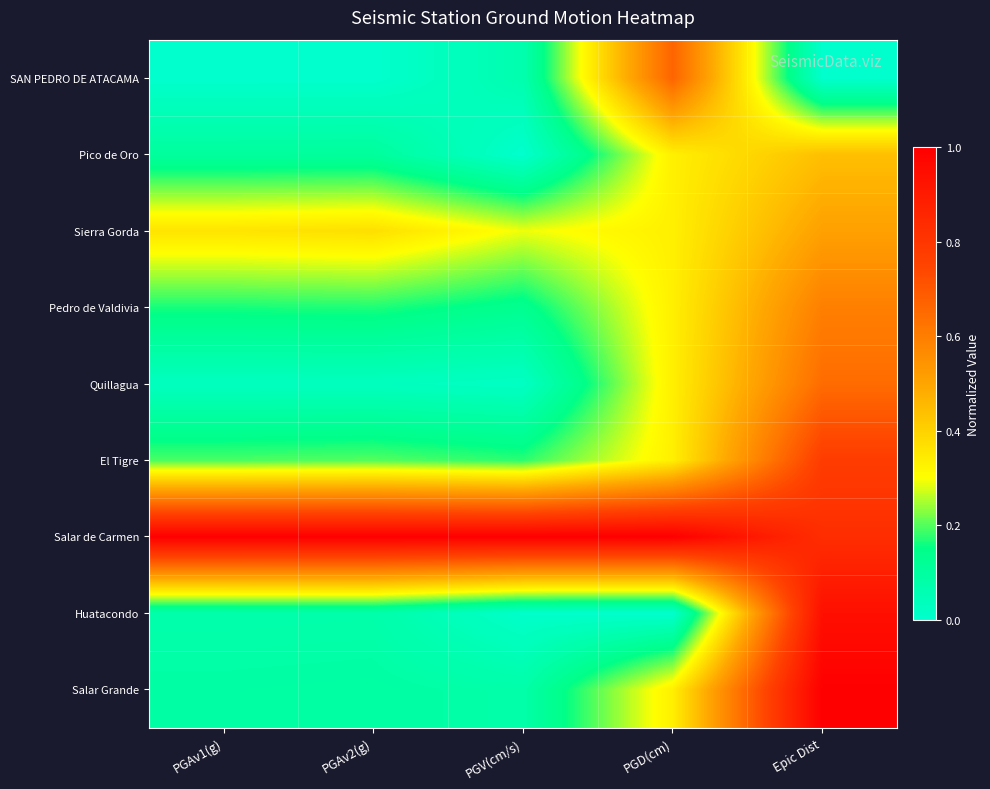

Reading left to right, transcribe all the data shown in this chart.

SAN PEDRO DE ATACAMA: PGAv1(g)=0.0	PGAv2(g)=0.0	PGV(cm/s)=0.1	PGD(cm)=0.7	Epic Dist=0.0
Pico de Oro: PGAv1(g)=0.1	PGAv2(g)=0.1	PGV(cm/s)=0.0	PGD(cm)=0.3	Epic Dist=0.4
Sierra Gorda: PGAv1(g)=0.4	PGAv2(g)=0.4	PGV(cm/s)=0.3	PGD(cm)=0.3	Epic Dist=0.5
Pedro de Valdivia: PGAv1(g)=0.2	PGAv2(g)=0.2	PGV(cm/s)=0.1	PGD(cm)=0.3	Epic Dist=0.6
Quillagua: PGAv1(g)=0.0	PGAv2(g)=0.0	PGV(cm/s)=0.0	PGD(cm)=0.3	Epic Dist=0.6
El Tigre: PGAv1(g)=0.2	PGAv2(g)=0.2	PGV(cm/s)=0.2	PGD(cm)=0.3	Epic Dist=0.8
Salar de Carmen: PGAv1(g)=1.0	PGAv2(g)=1.0	PGV(cm/s)=1.0	PGD(cm)=1.0	Epic Dist=0.8
Huatacondo: PGAv1(g)=0.1	PGAv2(g)=0.1	PGV(cm/s)=0.0	PGD(cm)=0.0	Epic Dist=0.9
Salar Grande: PGAv1(g)=0.1	PGAv2(g)=0.1	PGV(cm/s)=0.1	PGD(cm)=0.3	Epic Dist=1.0